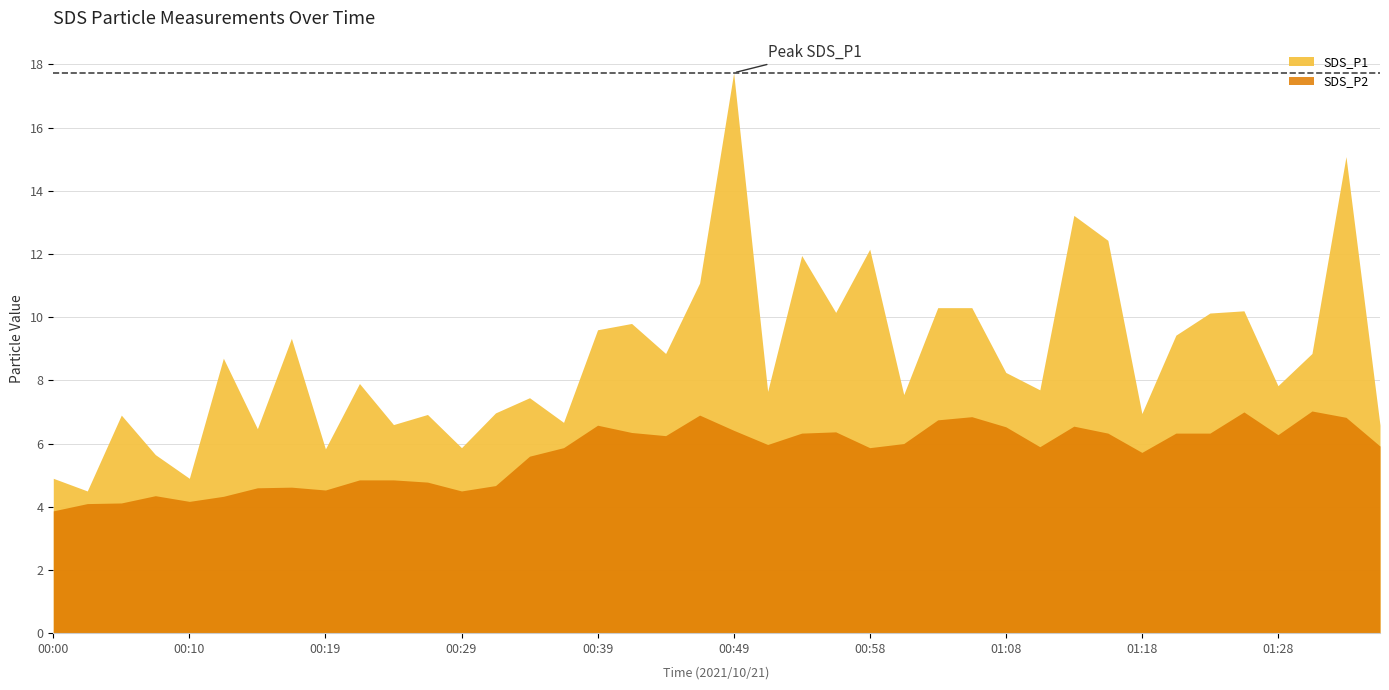

What is the sum of all SDS_P2 values?

227.2